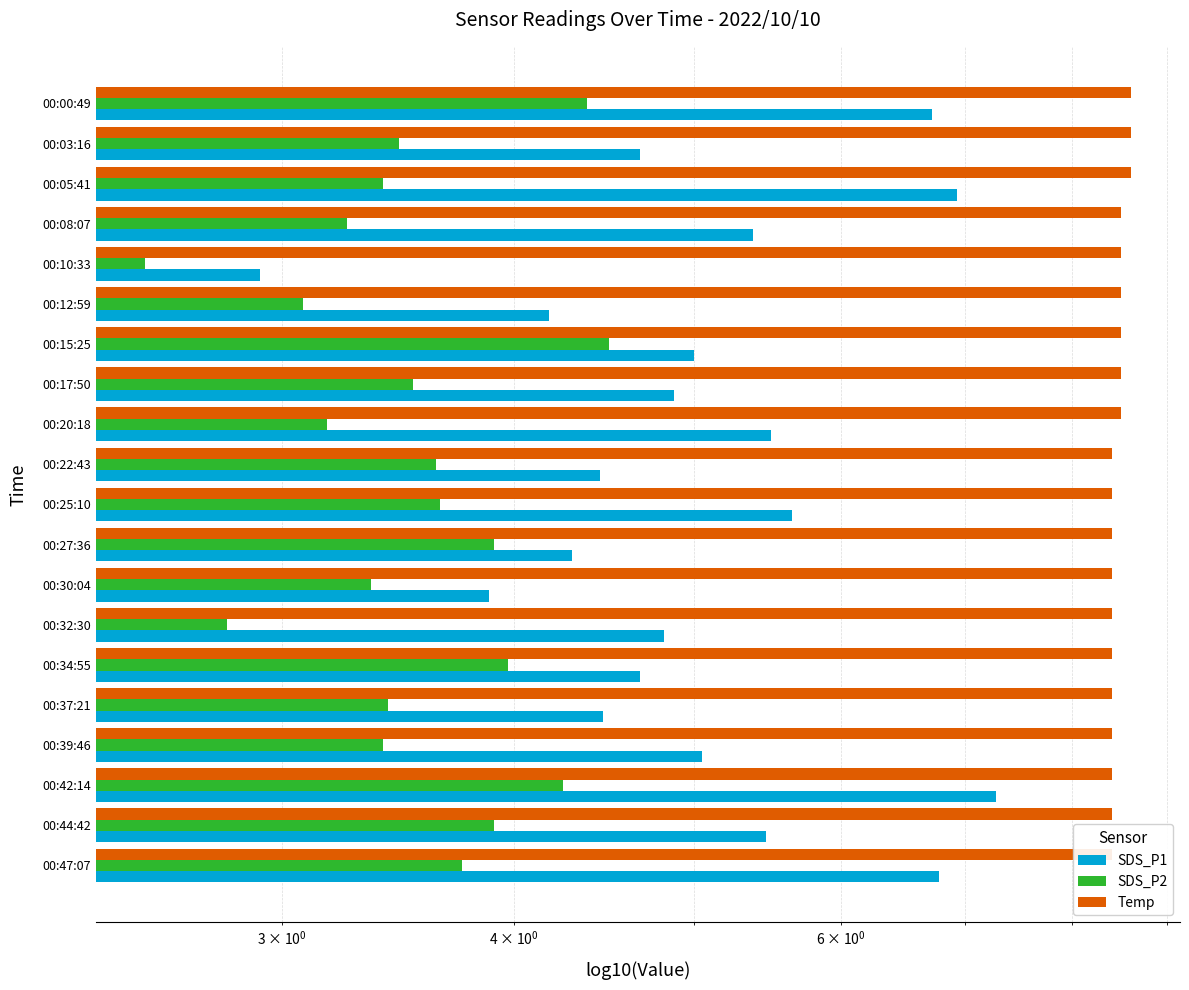

Which has a higher value, 00:05:41 or 00:44:42?

00:05:41